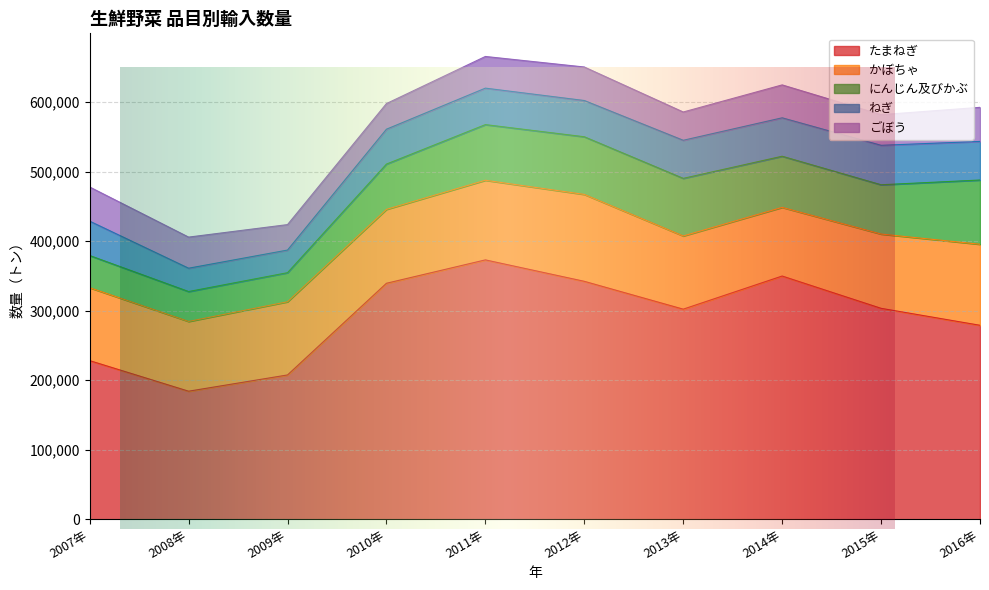

What is the greatest value displayed?

373123